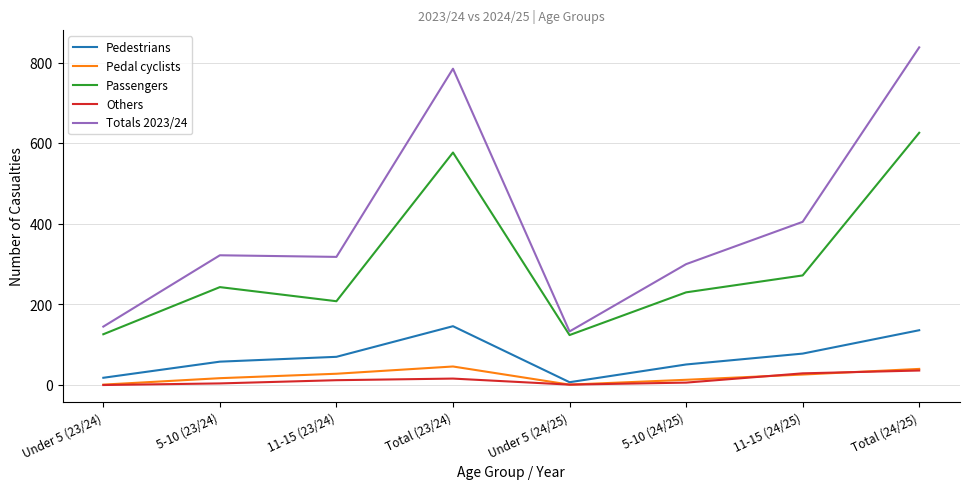

What is the average value of the Pedal cyclists series?

22